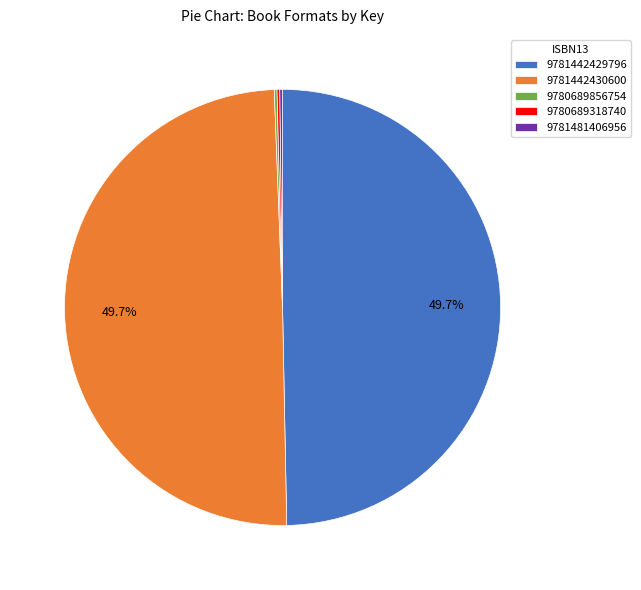

What percentage is the 9781442429796 slice, to the nearest percent?

50%